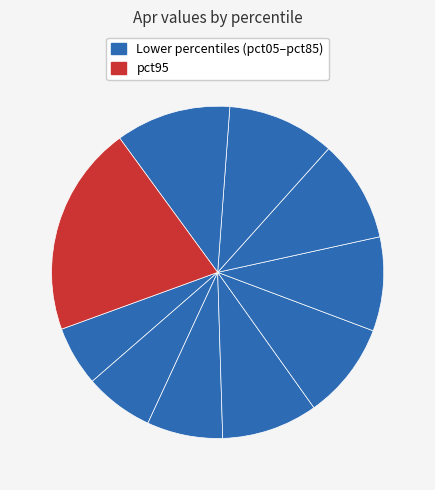

Count the number of slices in the pie.

10